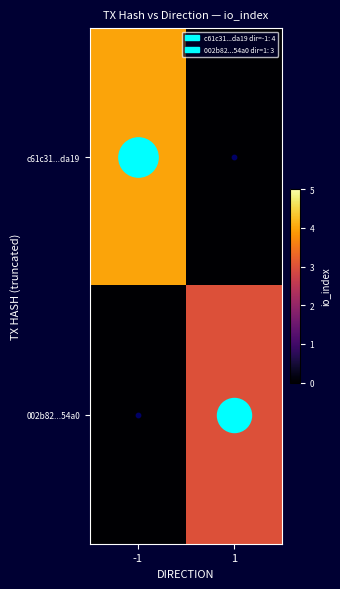

At 1, list the series in order from largest to smallest.

002b82...54a0, c61c31...da19